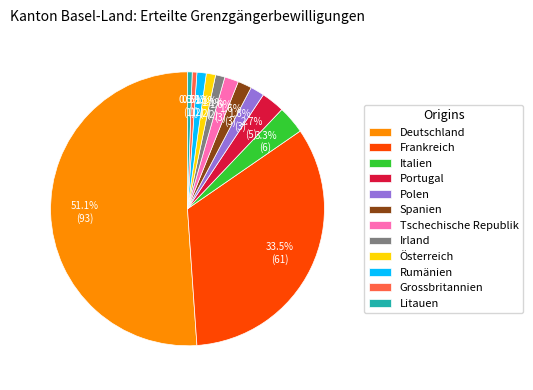

What is the largest slice in the pie chart?

Deutschland